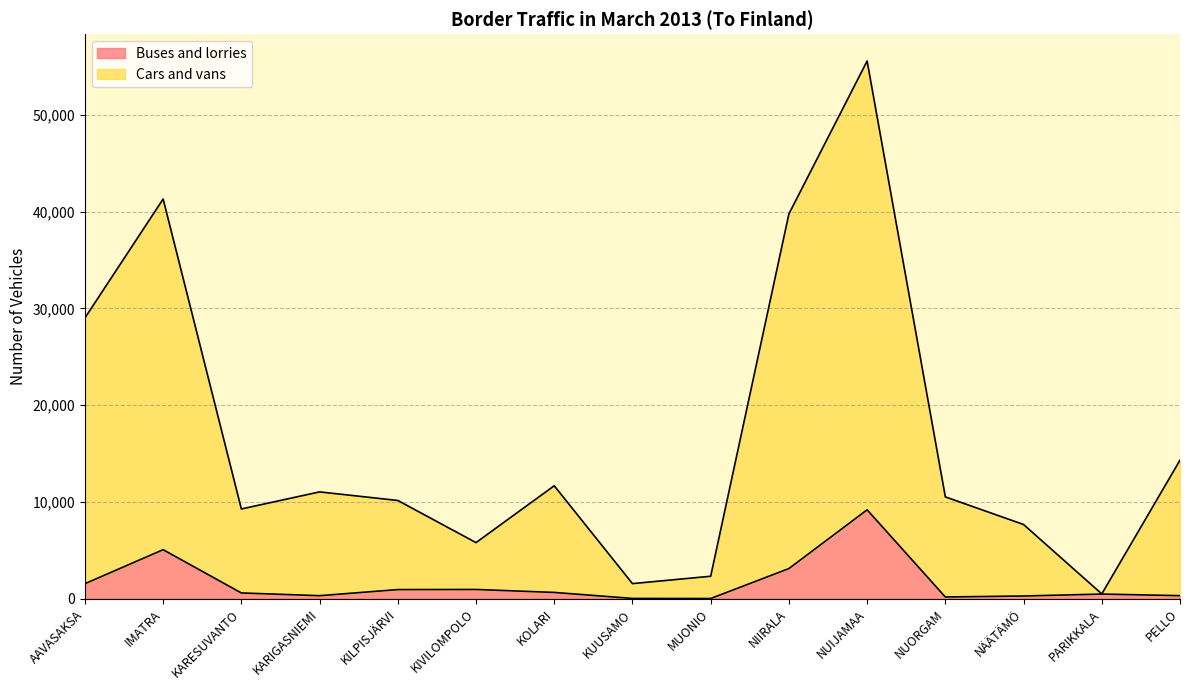

True or false: Buses and lorries and Cars and vans intersect in this chart.

False